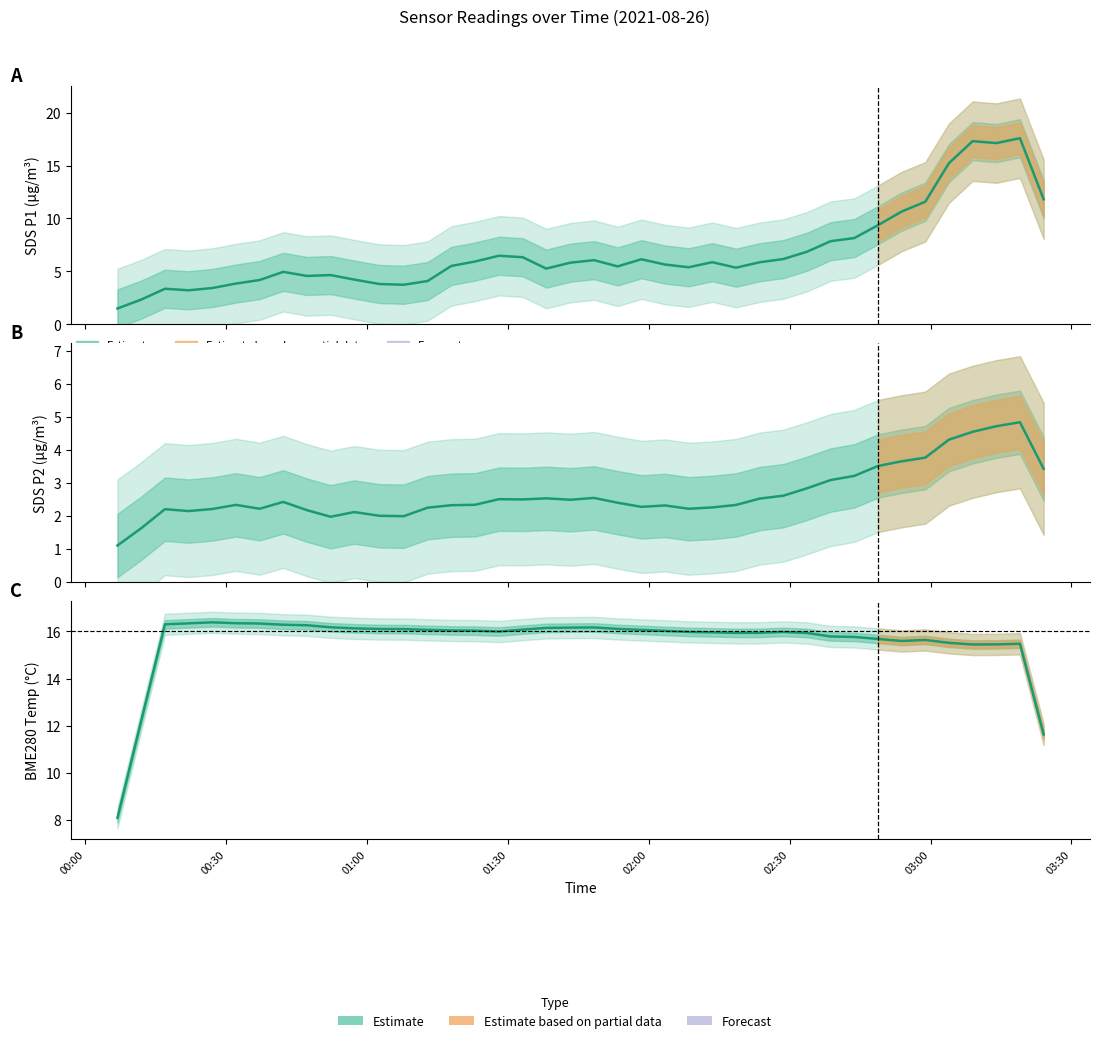

Reading right to left, transcribe all the data shown in this chart.

SDS_P1: 11.8	17.6	17.1	17.3	15.2	11.6	10.7	9.4	8.1	7.9	6.9	6.2	5.9	5.4	5.9	5.4	5.7	6.1	5.5	6.1	5.8	5.3	6.3	6.5	5.9	5.5	4.1	3.7	3.8	4.2	4.7	4.6	5.0	4.2	3.9	3.4	3.2	3.4	2.3	1.5
SDS_P2: 3.4	4.8	4.7	4.5	4.3	3.8	3.6	3.5	3.2	3.1	2.8	2.6	2.5	2.3	2.3	2.2	2.3	2.3	2.4	2.5	2.5	2.5	2.5	2.5	2.3	2.3	2.2	2.0	2.0	2.1	2.0	2.2	2.4	2.2	2.3	2.2	2.1	2.2	1.6	1.1
BME280_temperature: 11.6	15.5	15.5	15.4	15.5	15.6	15.6	15.7	15.8	15.8	15.9	16.0	15.9	15.9	16.0	16.0	16.0	16.1	16.1	16.2	16.2	16.1	16.1	16.0	16.0	16.0	16.1	16.1	16.1	16.1	16.2	16.3	16.3	16.3	16.3	16.4	16.3	16.3	12.2	8.1